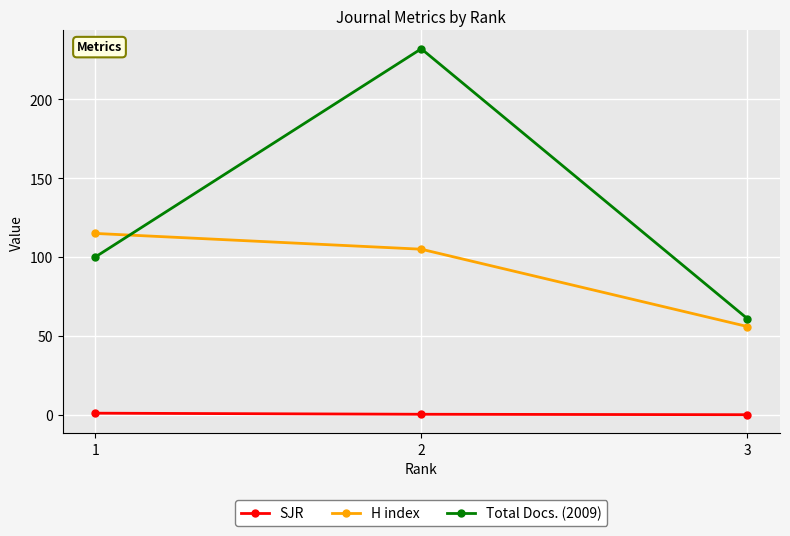

What is the difference between the highest and lowest values at 1?

113.9